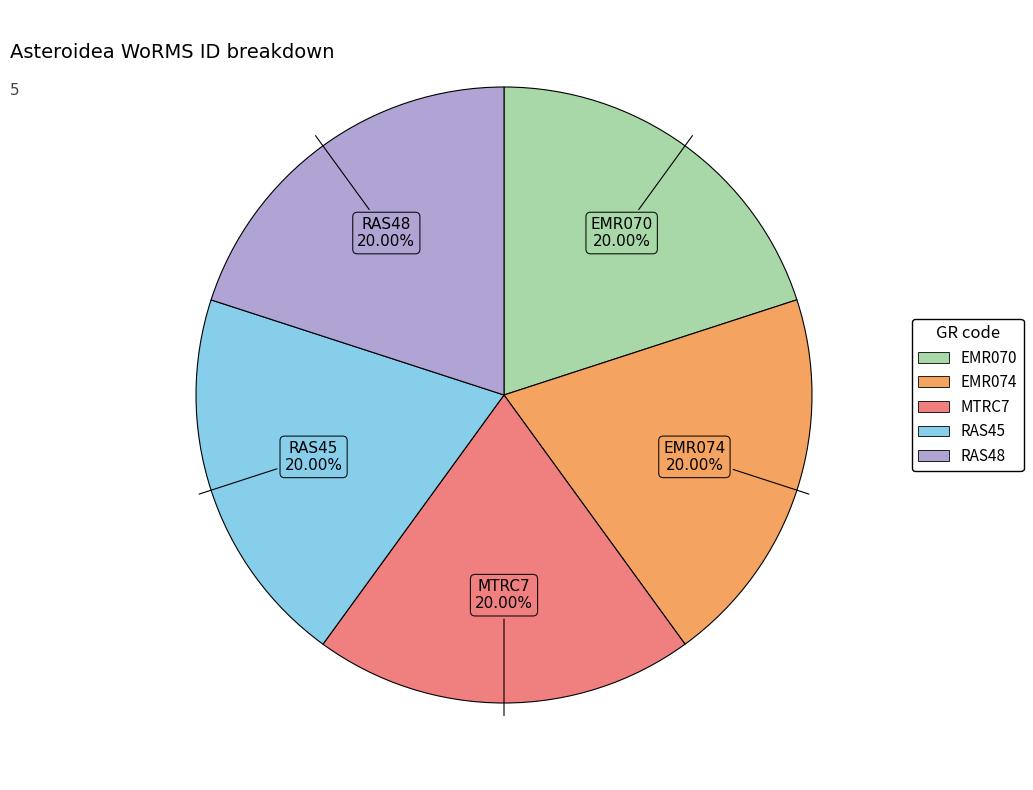

Is there any slice that represents more than half of the pie?

No